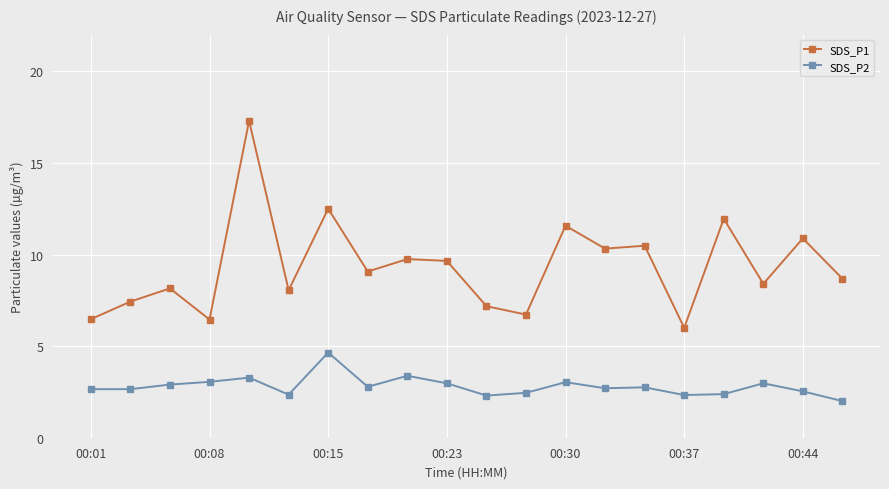

What is the value of the SDS_P1 point at the 16th from the left?

6.0